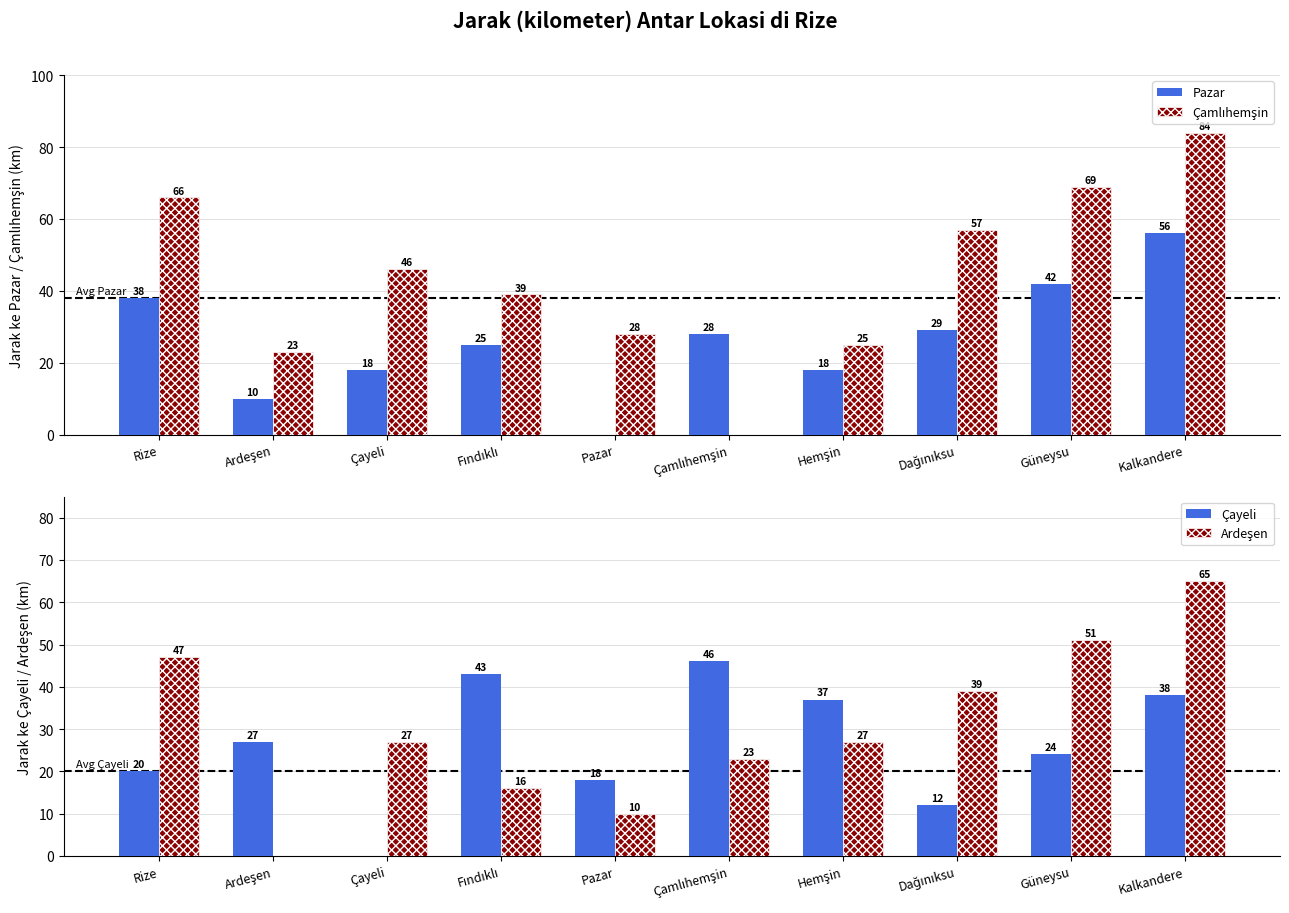

Does the chart contain any negative values?

No